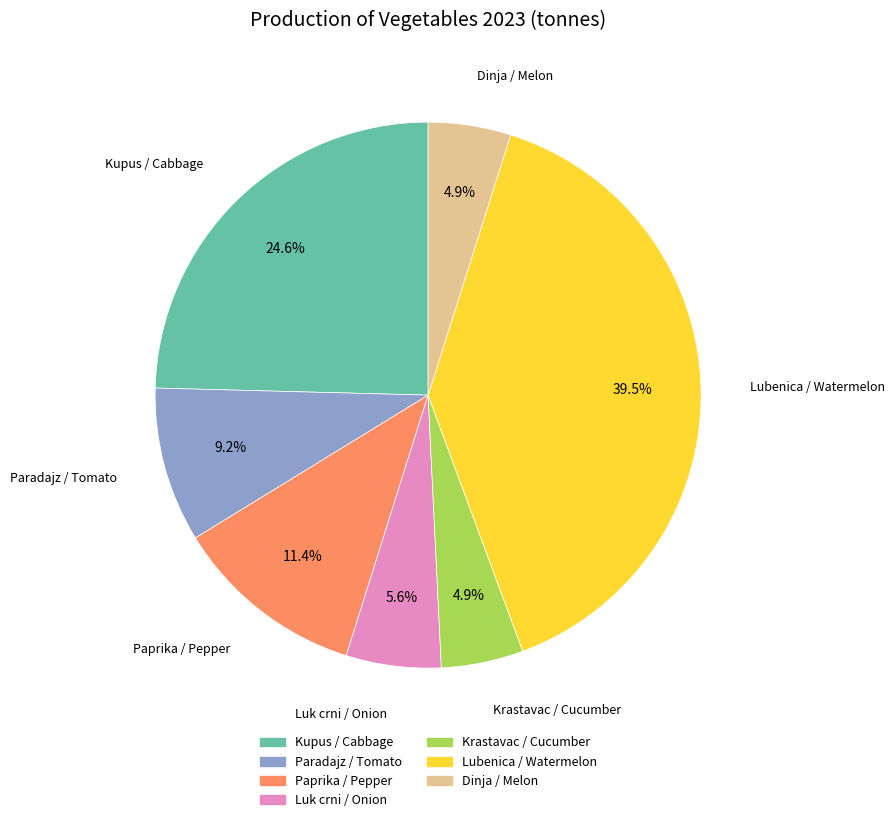

Is there a majority slice in this chart?

No